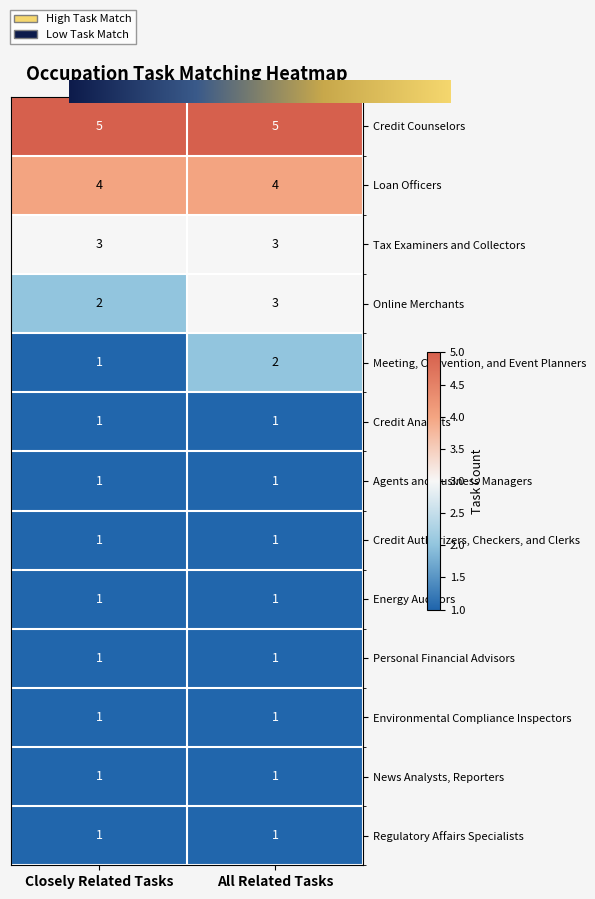

Reading left to right, extract all data points from this chart.

Credit Counselors: 5	5
Loan Officers: 4	4
Tax Examiners and Collectors: 3	3
Online Merchants: 2	3
Meeting, Convention, and Event Planners: 1	2
Credit Analysts: 1	1
Agents and Business Managers: 1	1
Credit Authorizers, Checkers, and Clerks: 1	1
Energy Auditors: 1	1
Personal Financial Advisors: 1	1
Environmental Compliance Inspectors: 1	1
News Analysts, Reporters: 1	1
Regulatory Affairs Specialists: 1	1